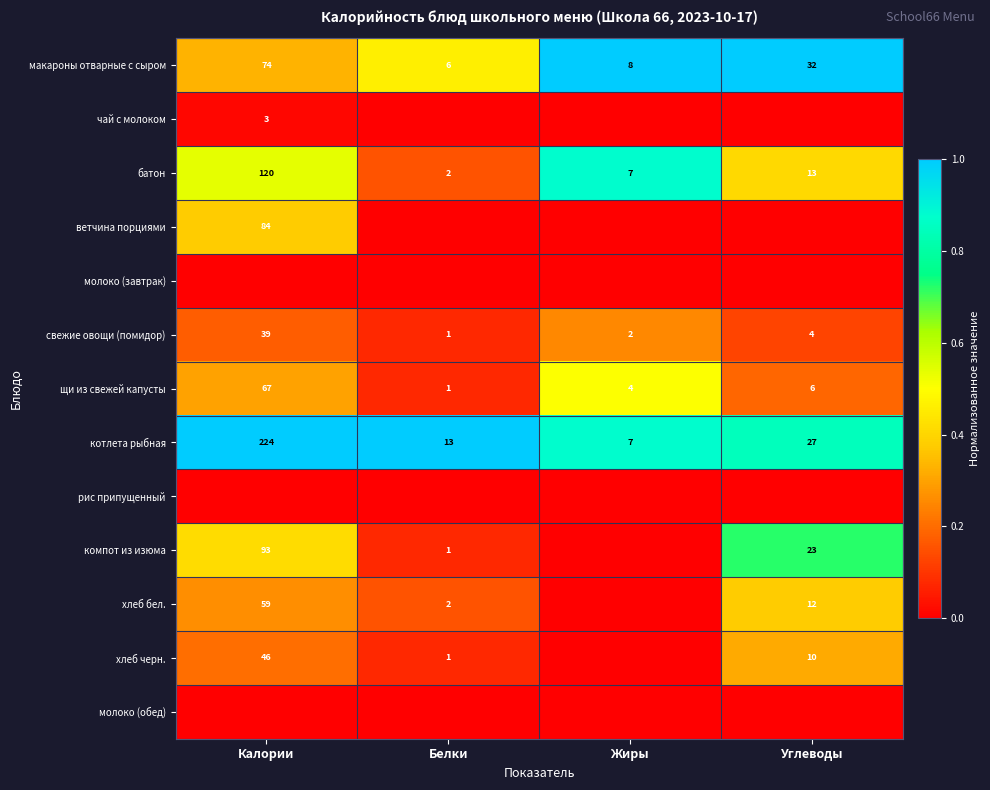

At which category is the sum across all series the highest?

Углеводы